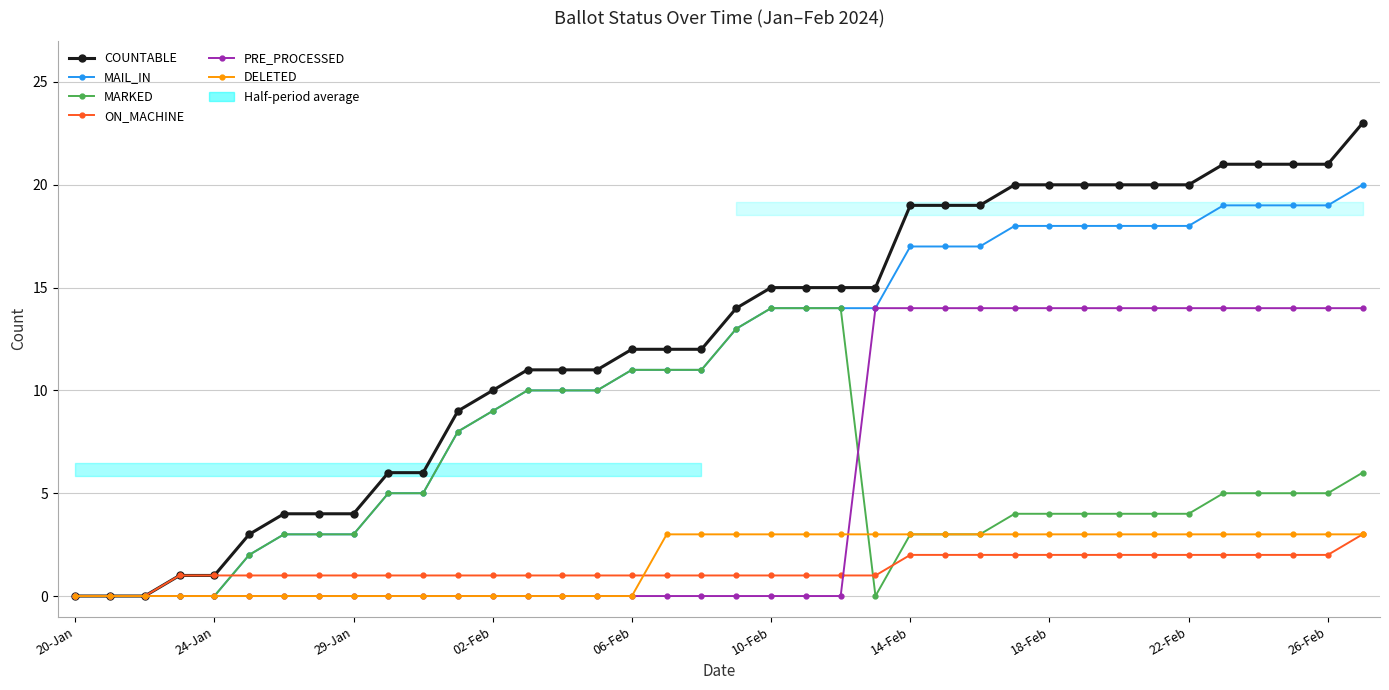

What is the difference between the maximum and minimum values in the DELETED series?

3